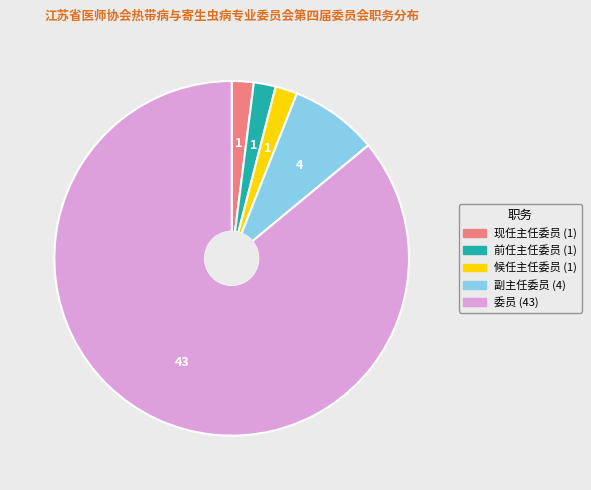

Is the sum of 前任主任委员 and 候任主任委员 greater than half?

No